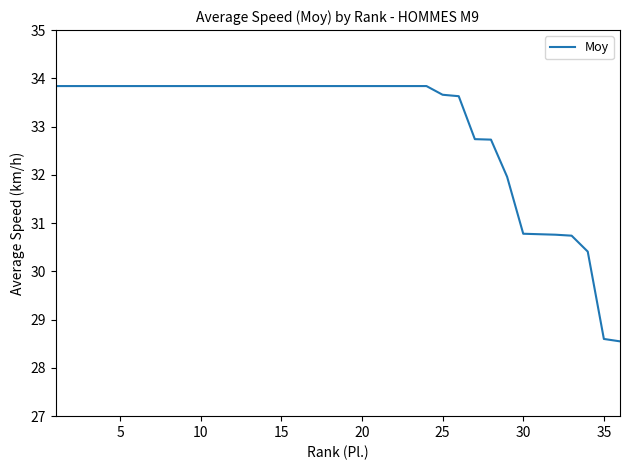

Count the number of data series in this chart.

1